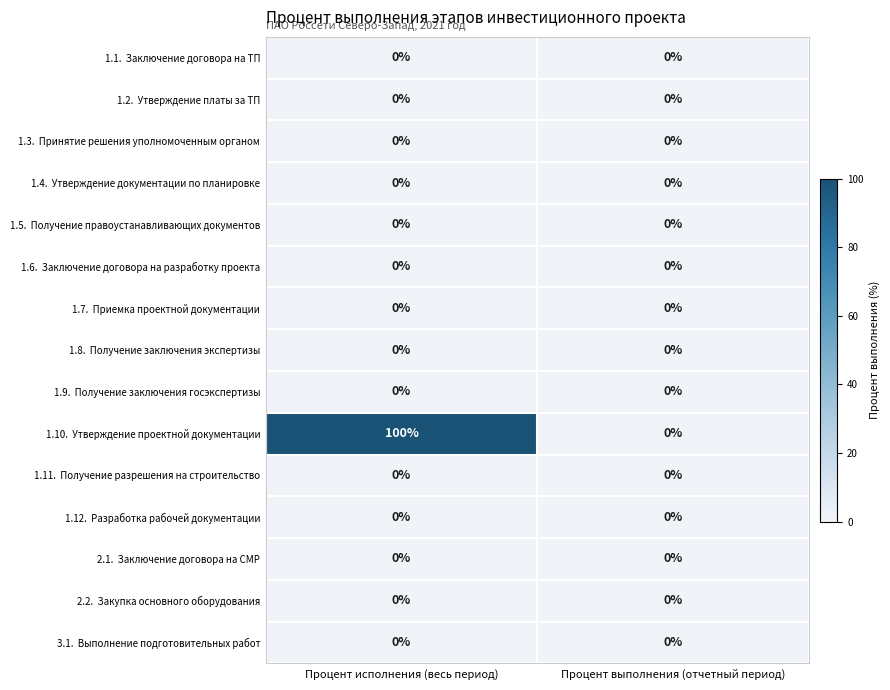

Which category has the highest value across all series?

Процент исполнения (весь период)